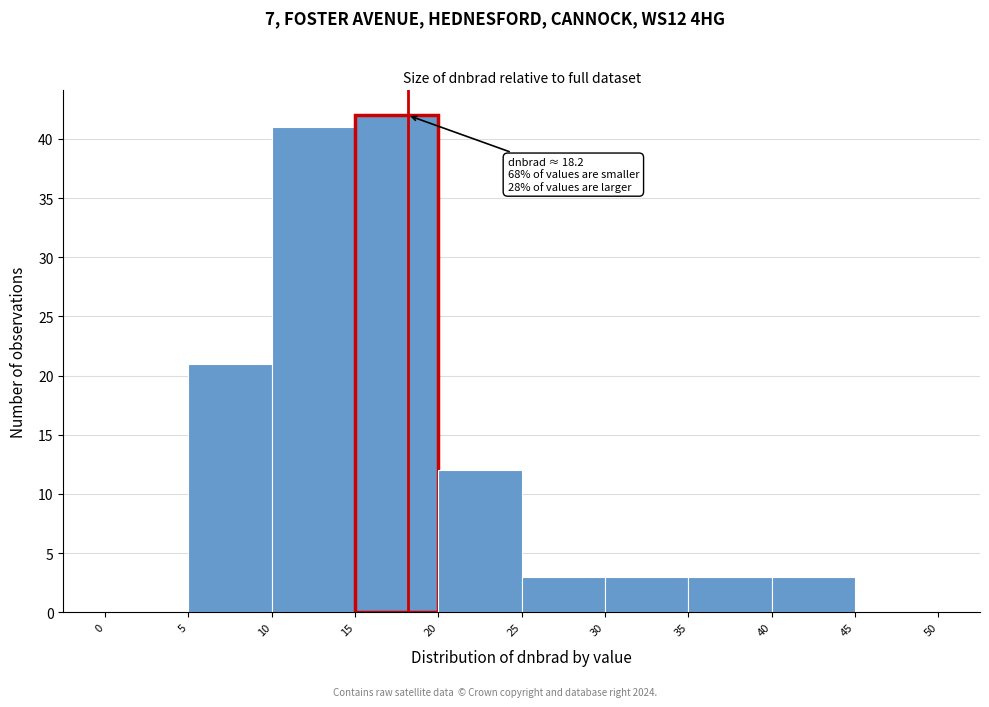

Over which range of the x-axis is the bar tallest?

15 to 20